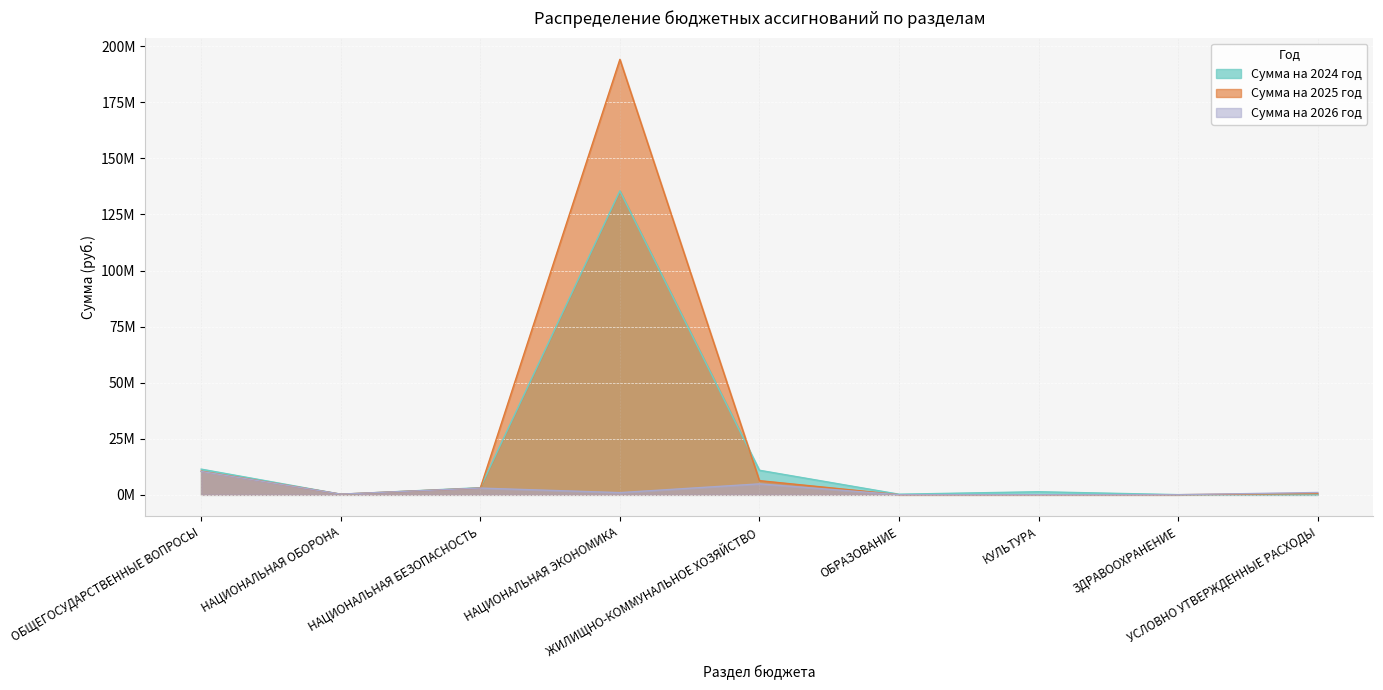

Reading right to left, what are all the values shown in this chart?

Сумма на 2024 год: 0.0	33671.1	1327294.4	224797.0	10904837.2	135522881.7	3130287.3	216945.0	11411410.5
Сумма на 2025 год: 529909.0	3607.8	0.0	0.0	6275627.2	194177700.0	2956708.3	241183.0	10503607.7
Сумма на 2026 год: 992868.0	3607.8	0.0	0.0	4841140.3	940200.0	2956708.3	265836.0	10393991.6